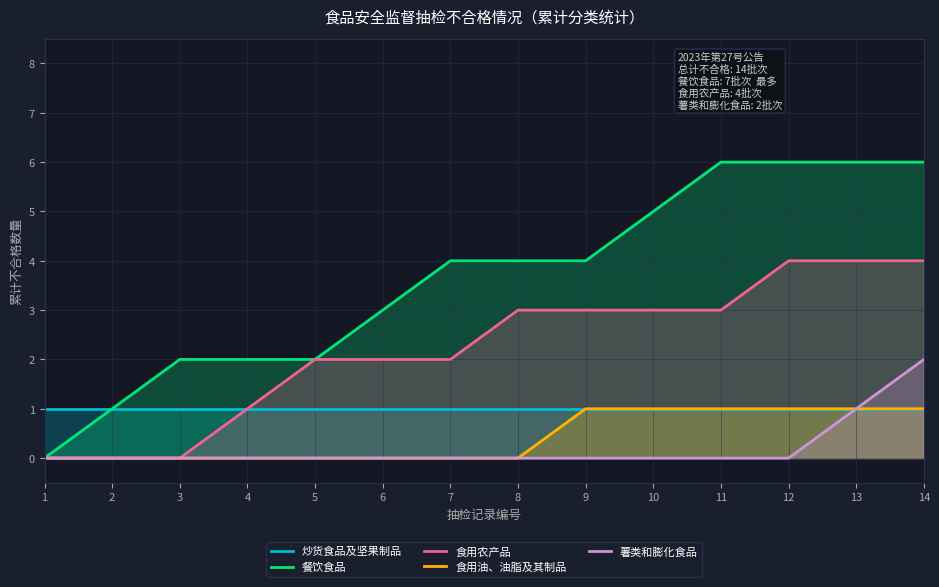

The 炒货食品及坚果制品 series shows 1 at 11. True or false?

True